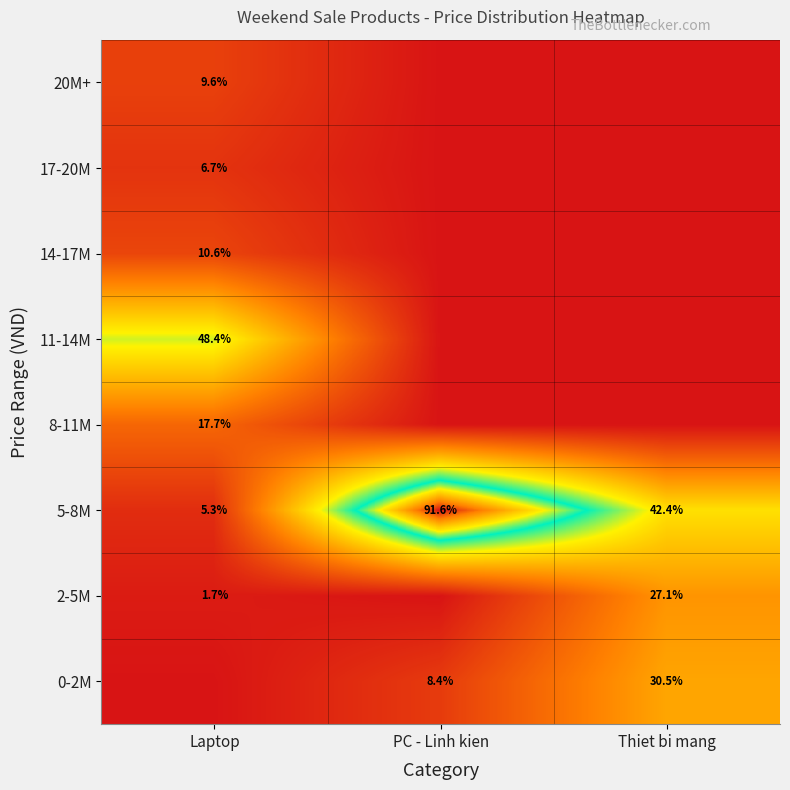

The value of 14-17M at Laptop is 10.6. True or false?

True